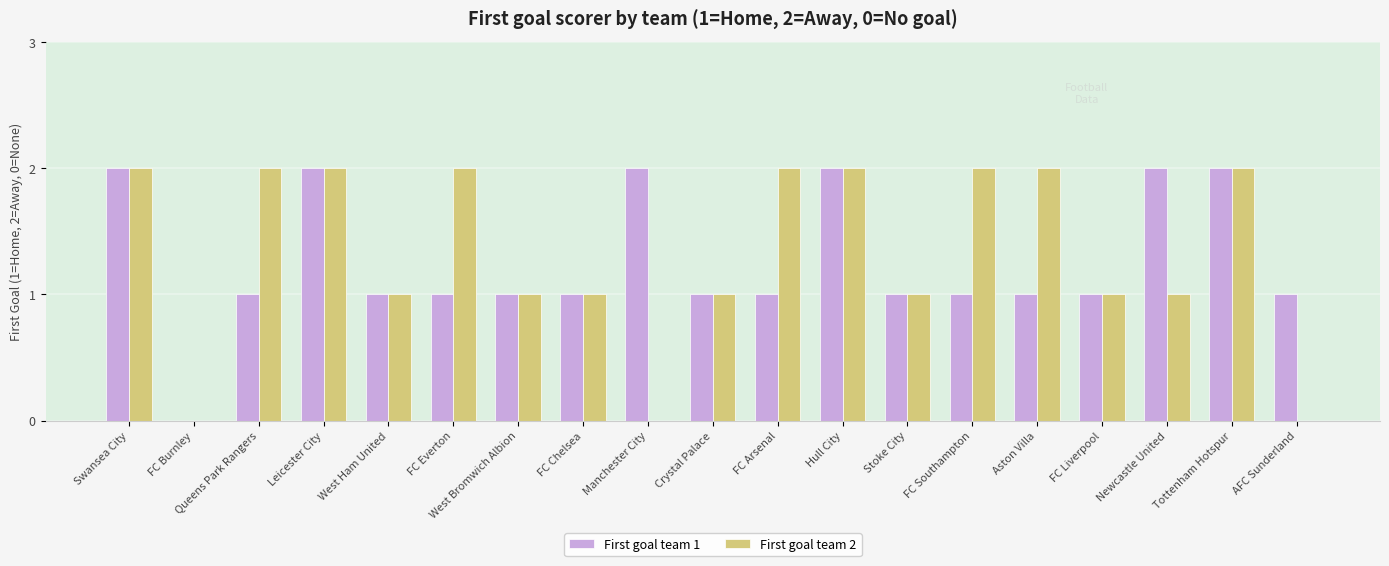

Is it true that First goal team 1 equals 1 at West Ham United?

True